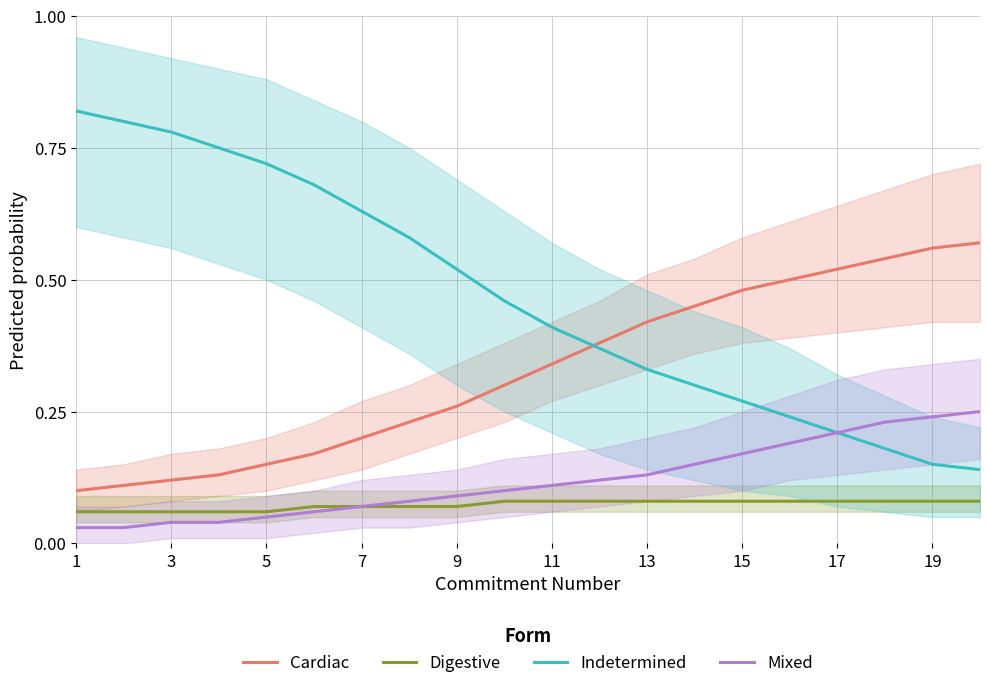

The Mixed series shows 0.1 at 15. True or false?

False